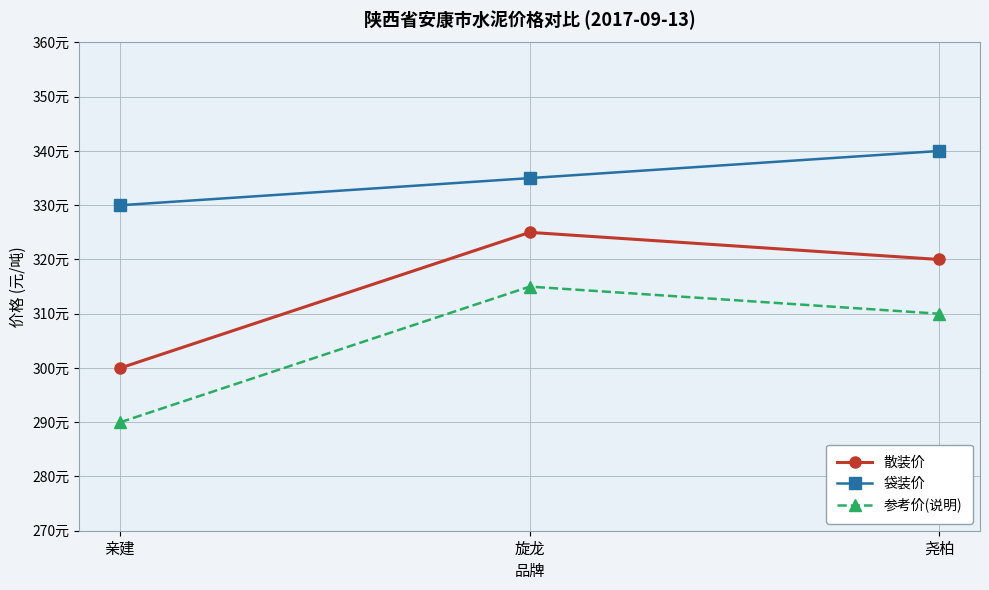

Which series has the largest total across all categories?

袋装价